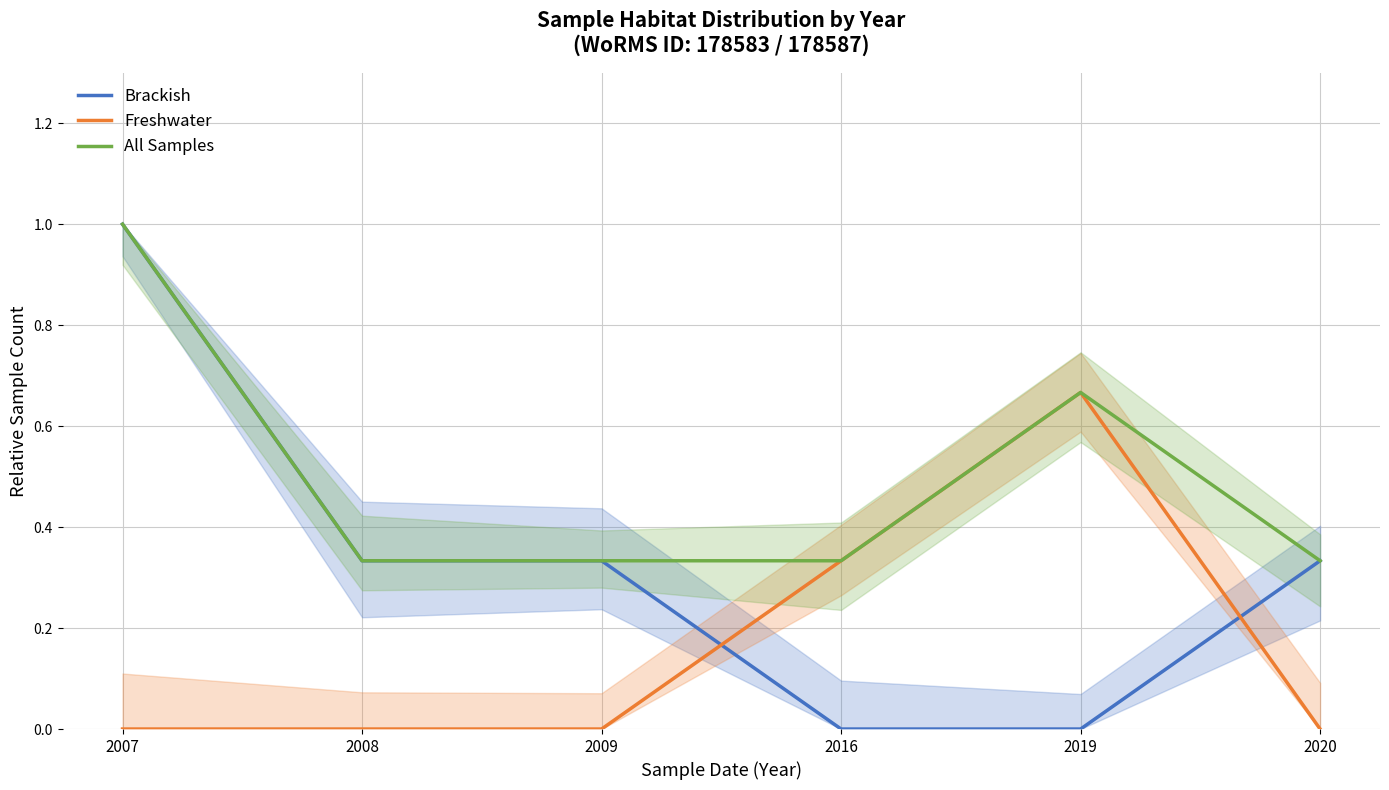

List the series in order of their peak value, lowest first.

Freshwater, Brackish, All Samples